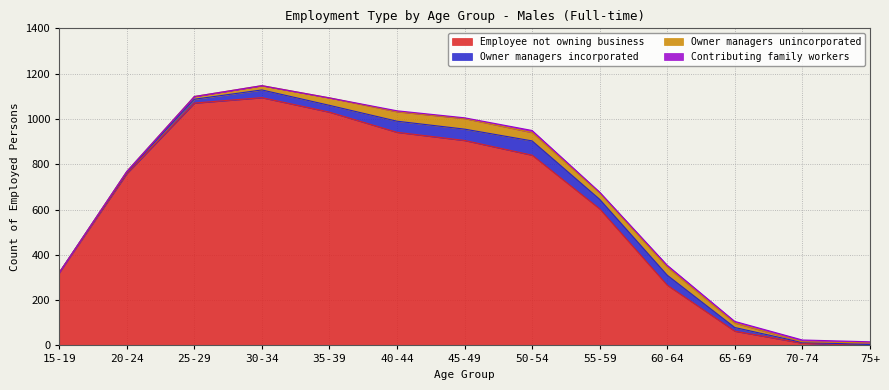

True or false: Contributing family workers has a value of 6 at 40-44.

False